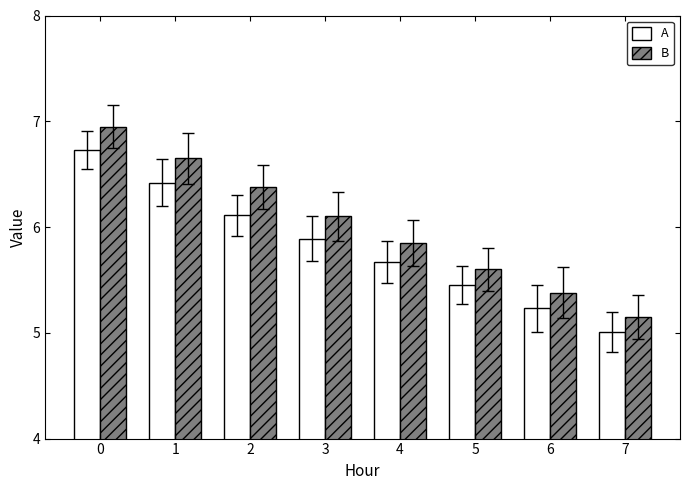

How many data points does each series have?

8